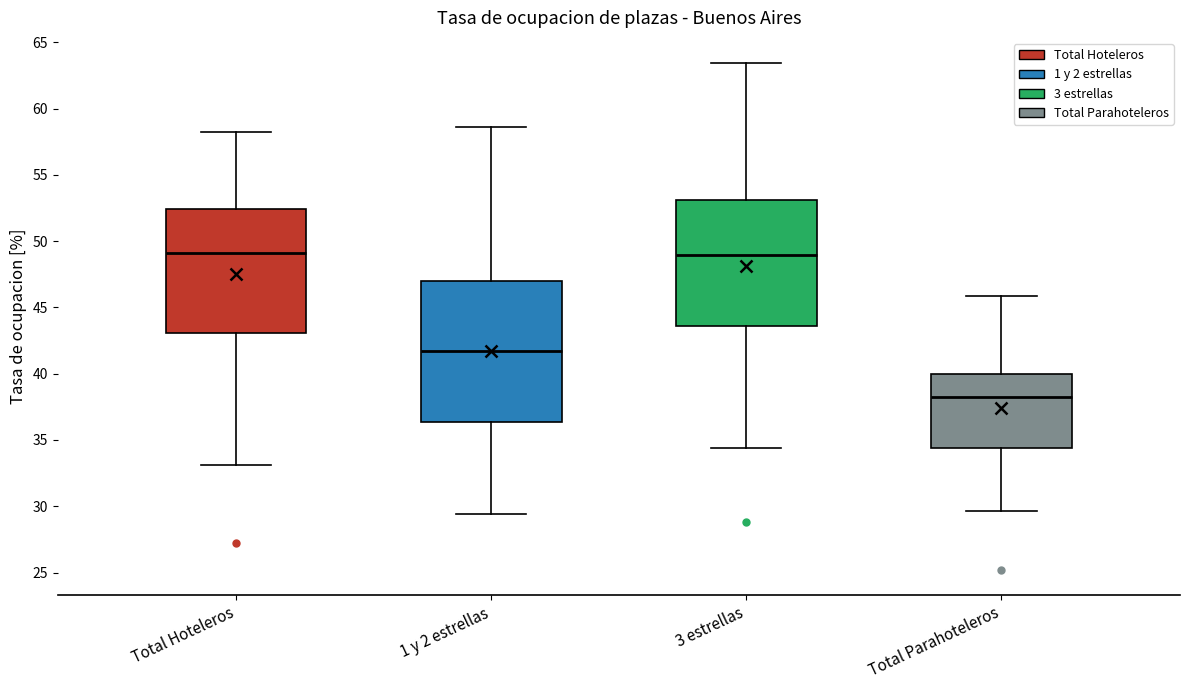

Comparing the boxes themselves (not the whiskers), which one is the tallest?

1 y 2 estrellas